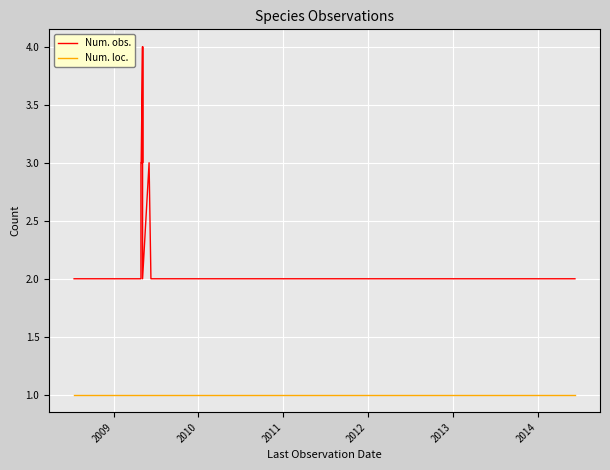

What are all the series names shown in the legend?

Num. obs., Num. loc.